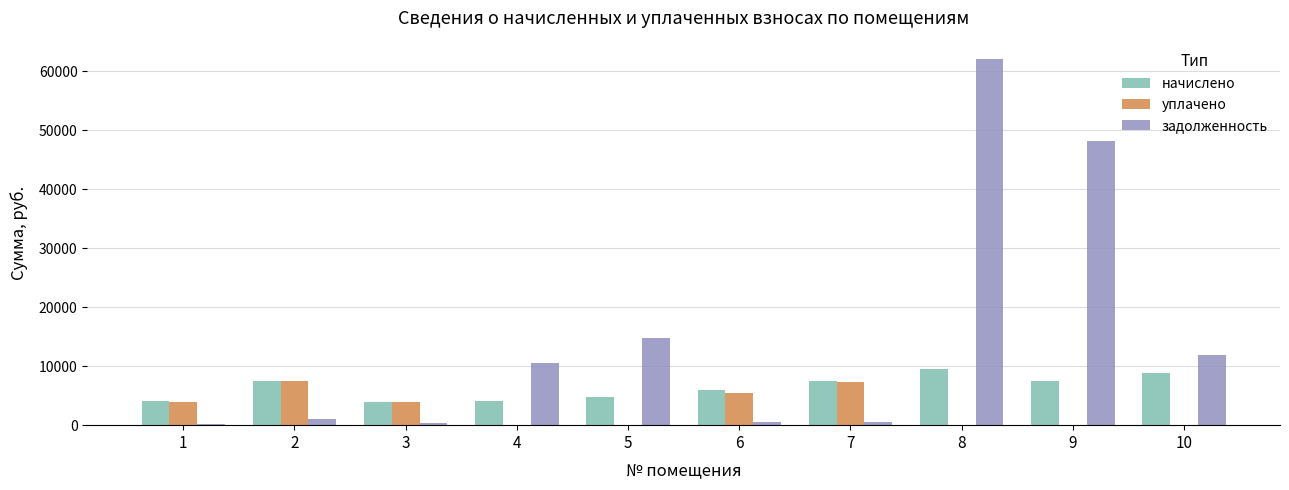

Are the bars horizontal?

No